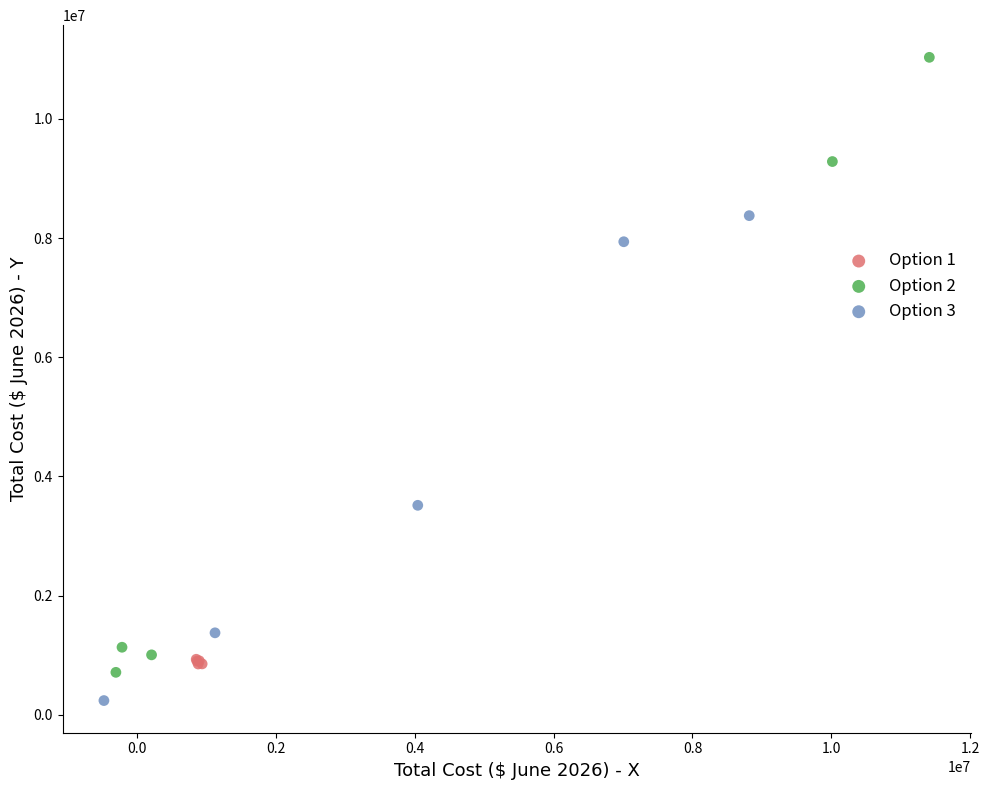

Which series contains the highest Y value?

Option 2